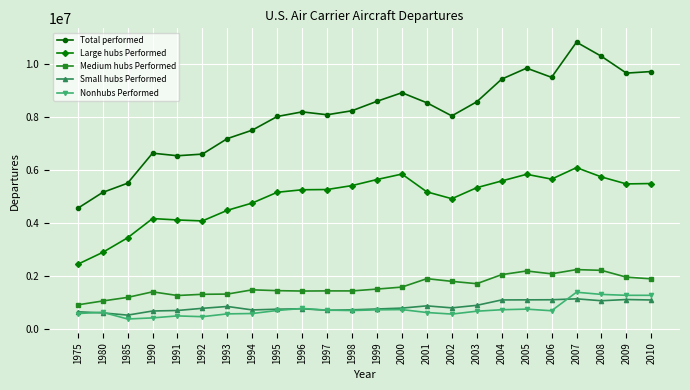

What is the difference between the highest and lowest values at 2001?

7936285